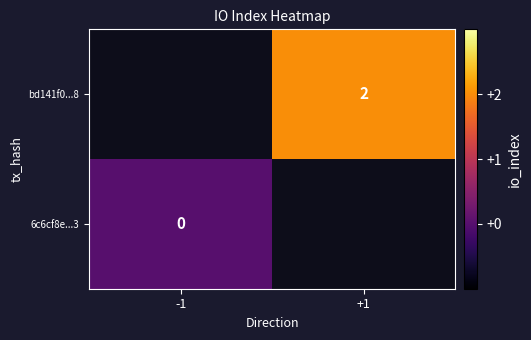

True or false: bd141f0...8 has a value of 2.0 at +1.

True